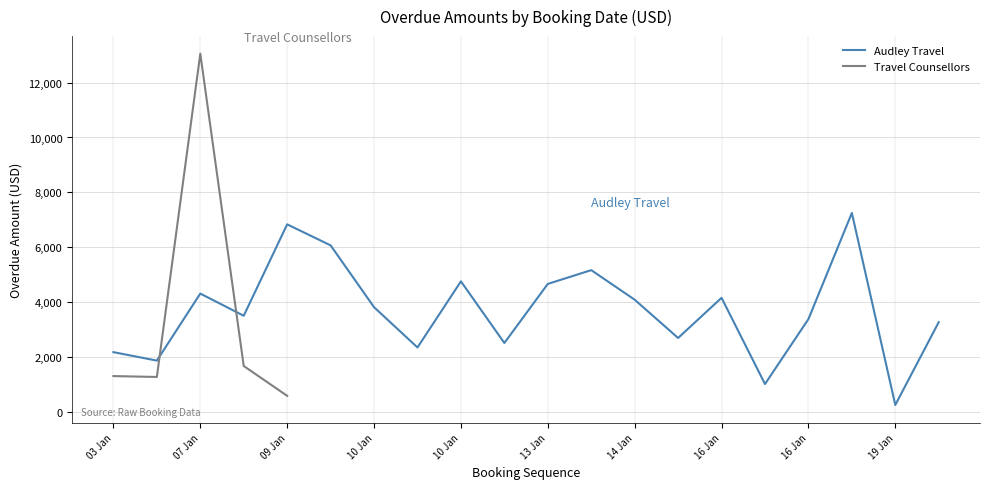

Which series ends up on top after the final intersection of Travel Counsellors and Audley Travel?

Audley Travel